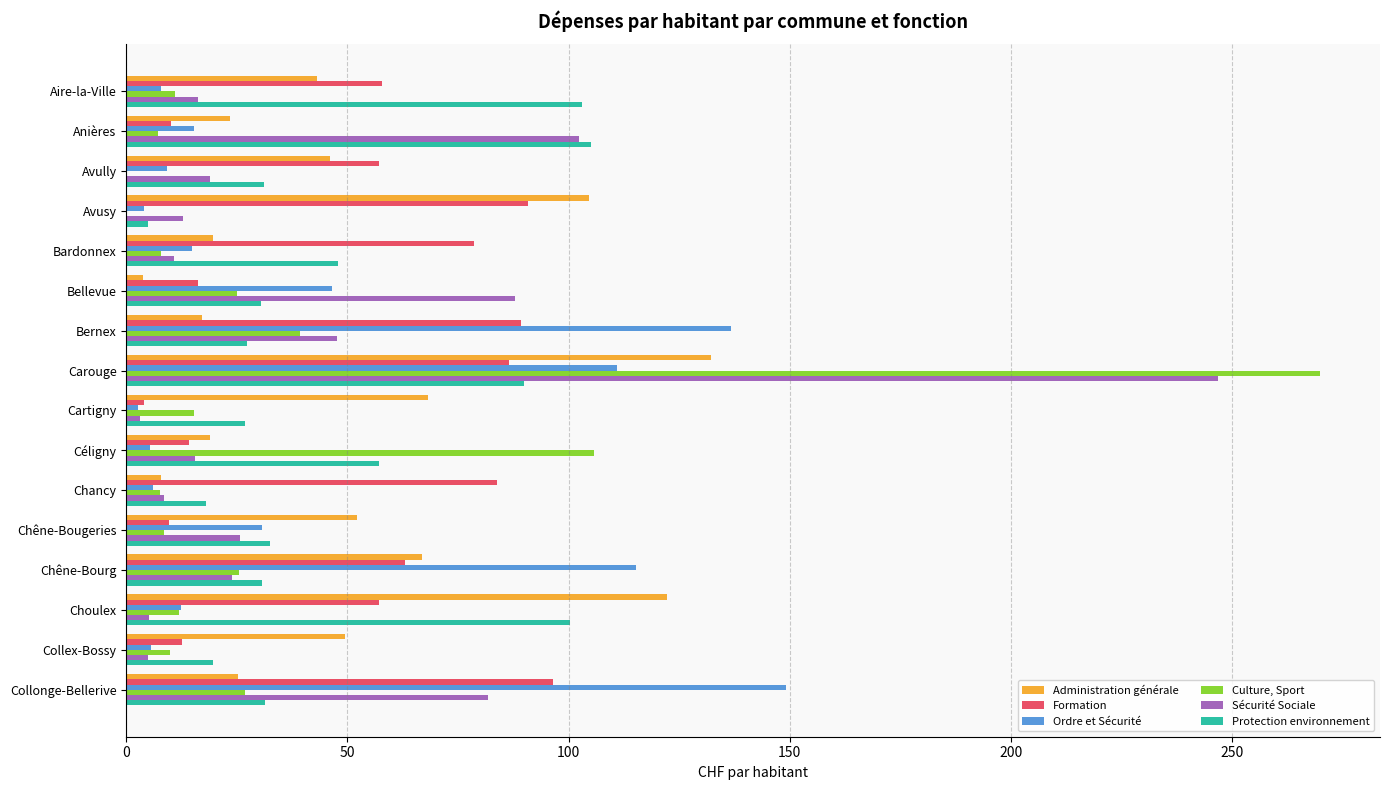

What is the approximate value of Culture, Sport at Bernex?

39.2